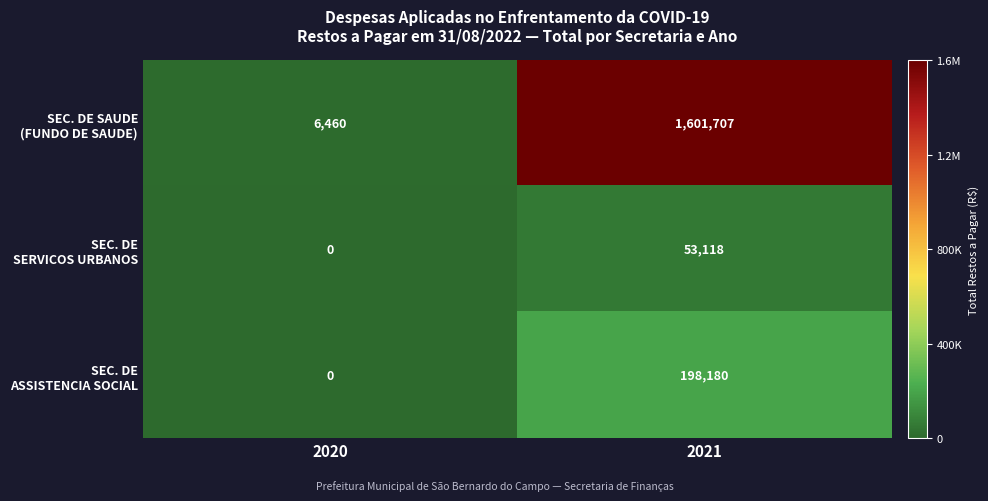

Which label corresponds to the largest value in the chart?

2021